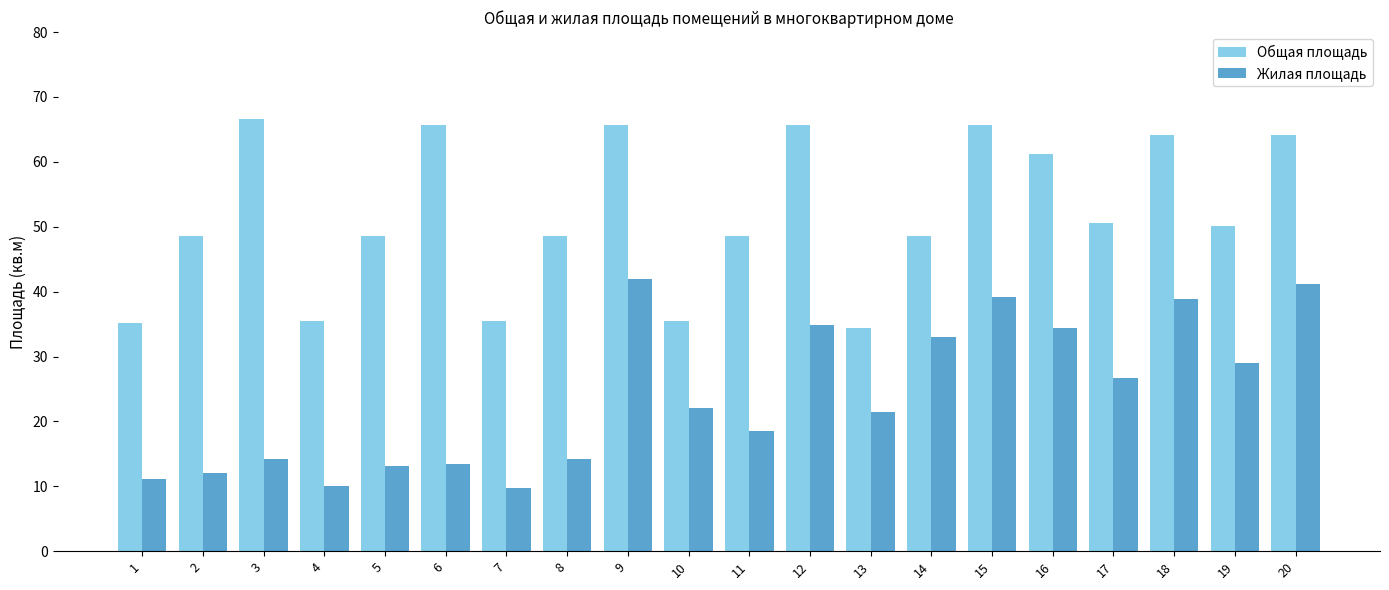

True or false: Жилая площадь has a value of 34.4 at 16.

True